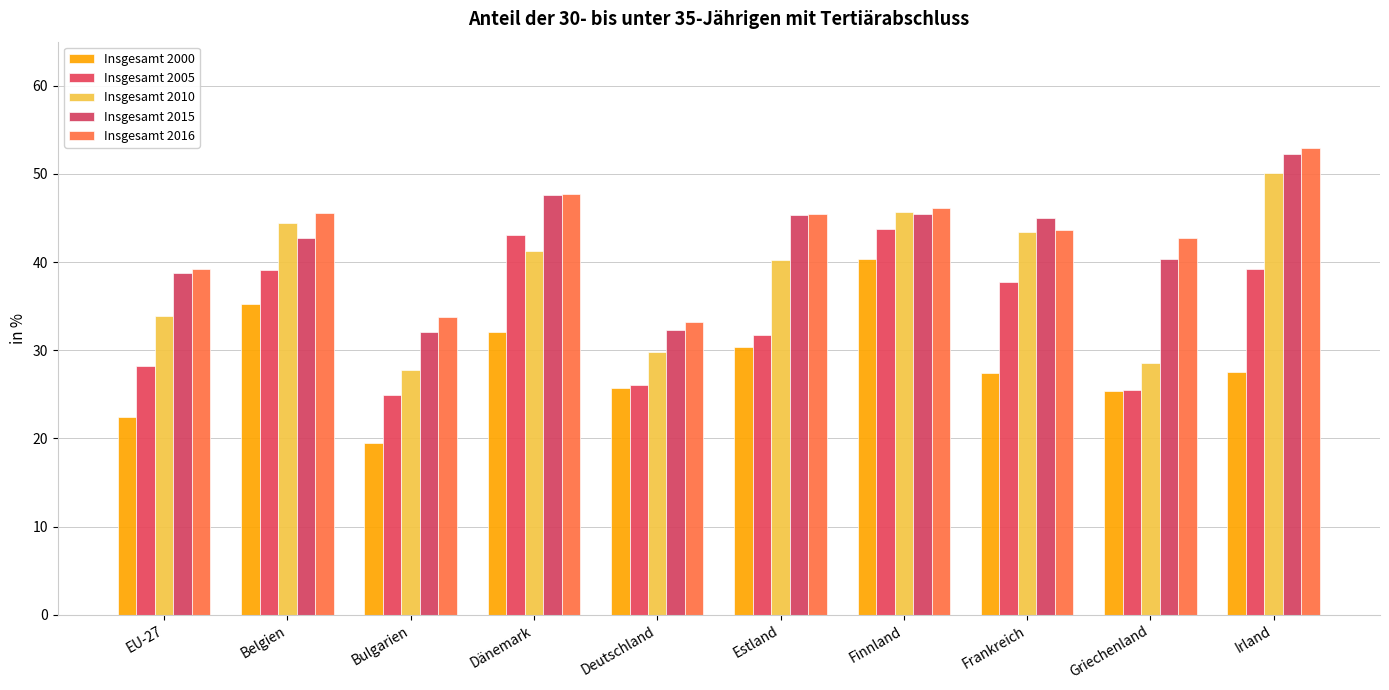

What is the value of the Insgesamt 2010 bar at the 7th from the left?

45.7